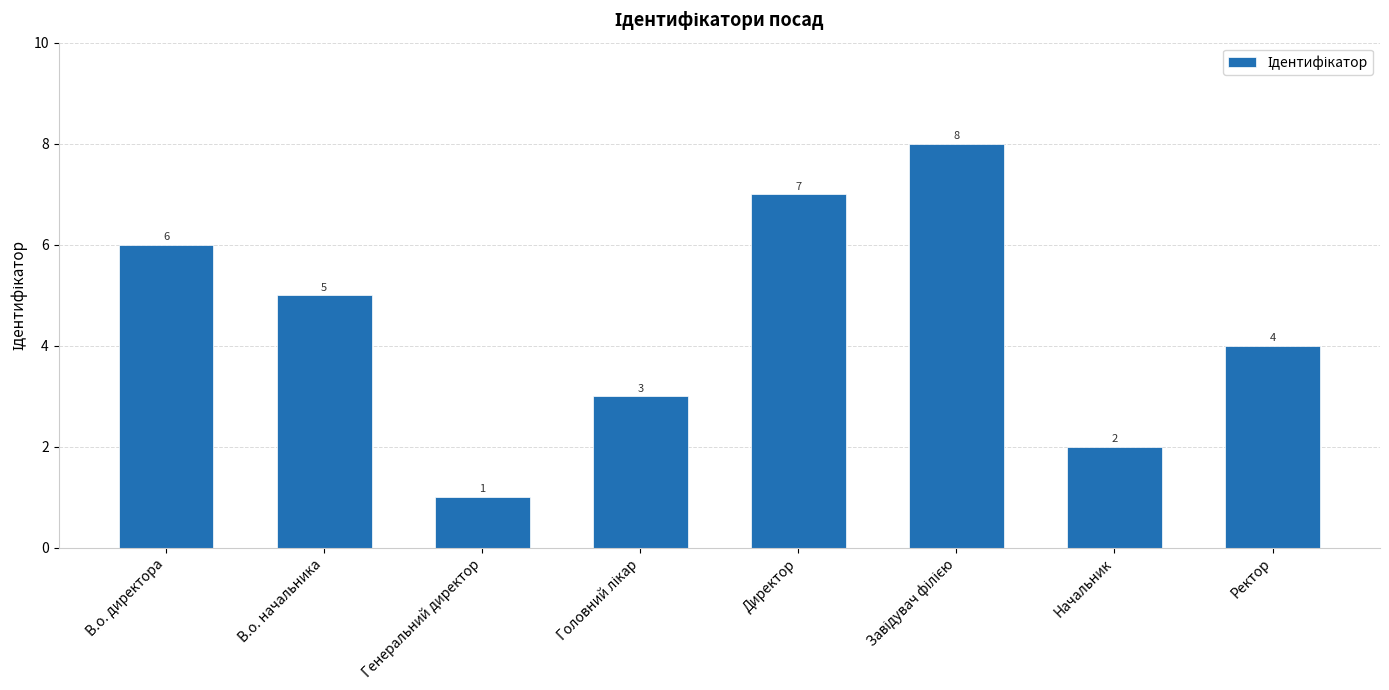

What is the value of the 7th bar from the left?

2